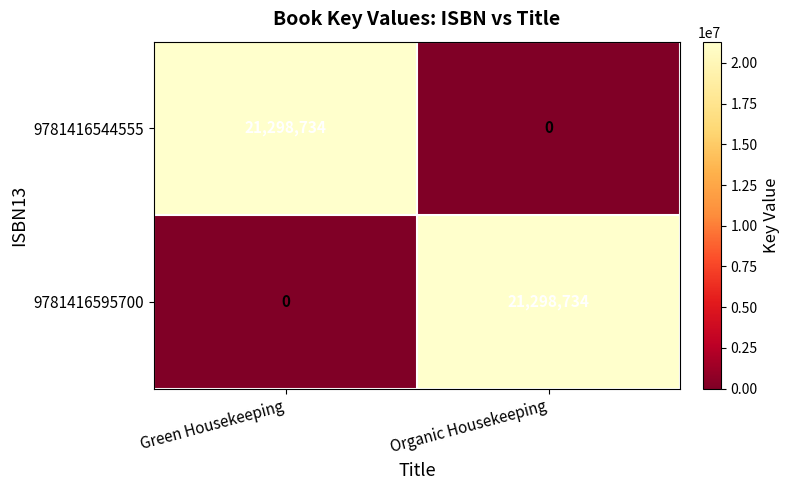

What is the average value of the 9781416595700 series?

10649367